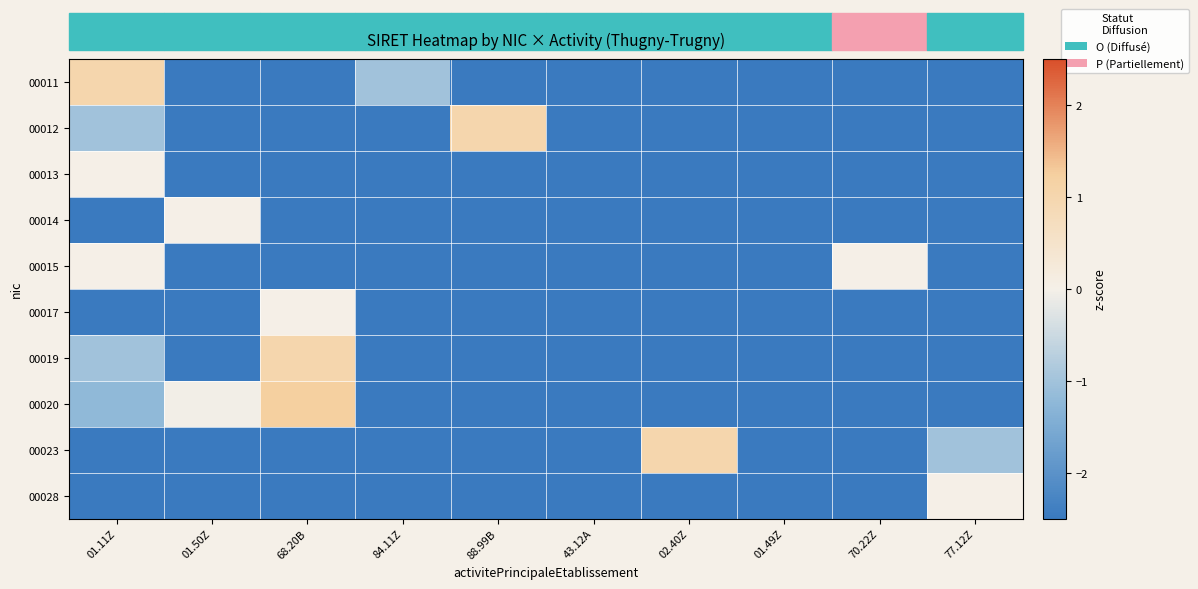

At 88.99B, list the series in order from largest to smallest.

00012, 00011, 00013, 00014, 00015, 00017, 00019, 00020, 00023, 00028